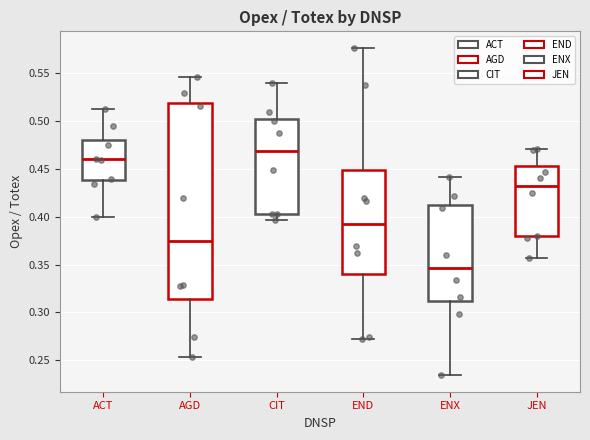

Reading left to right, read every box against the y-axis: the position of its median line, the range the box covers, and the ends of its whiskers. The values are not printed on the chart, so give them approximately, as read against the axis.

ACT: median 0.460, box 0.440 to 0.480, whiskers 0.400 to 0.510
AGD: median 0.375, box 0.315 to 0.520, whiskers 0.255 to 0.545
CIT: median 0.470, box 0.405 to 0.500, whiskers 0.395 to 0.540
END: median 0.395, box 0.340 to 0.450, whiskers 0.270 to 0.575
ENX: median 0.345, box 0.310 to 0.410, whiskers 0.235 to 0.440
JEN: median 0.430, box 0.380 to 0.455, whiskers 0.355 to 0.470